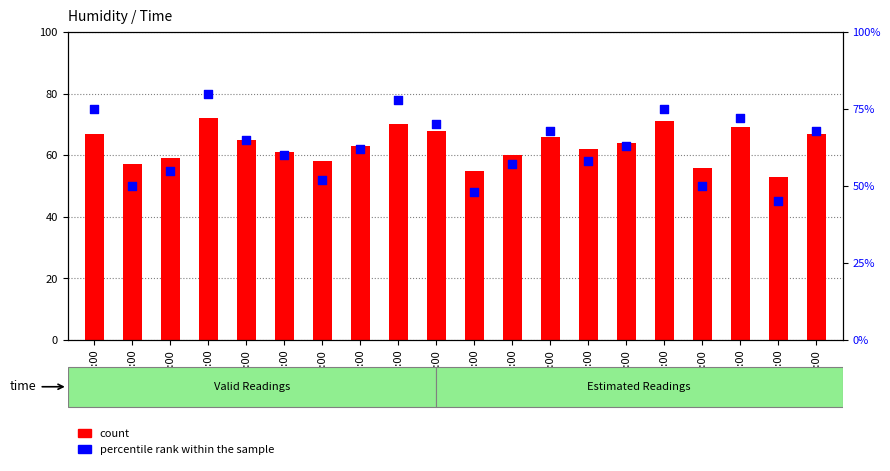

What are all the series names shown in the legend?

count, percentile rank within the sample